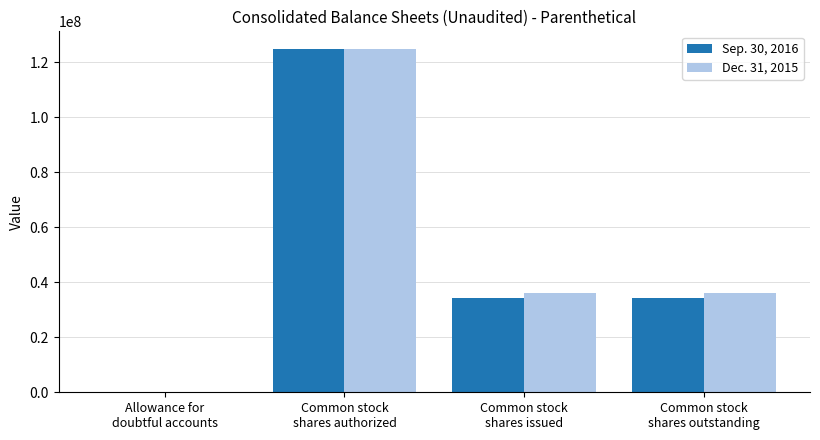

What value does the Sep. 30, 2016 series have at Common stock
shares authorized, to the nearest 10?

125000000